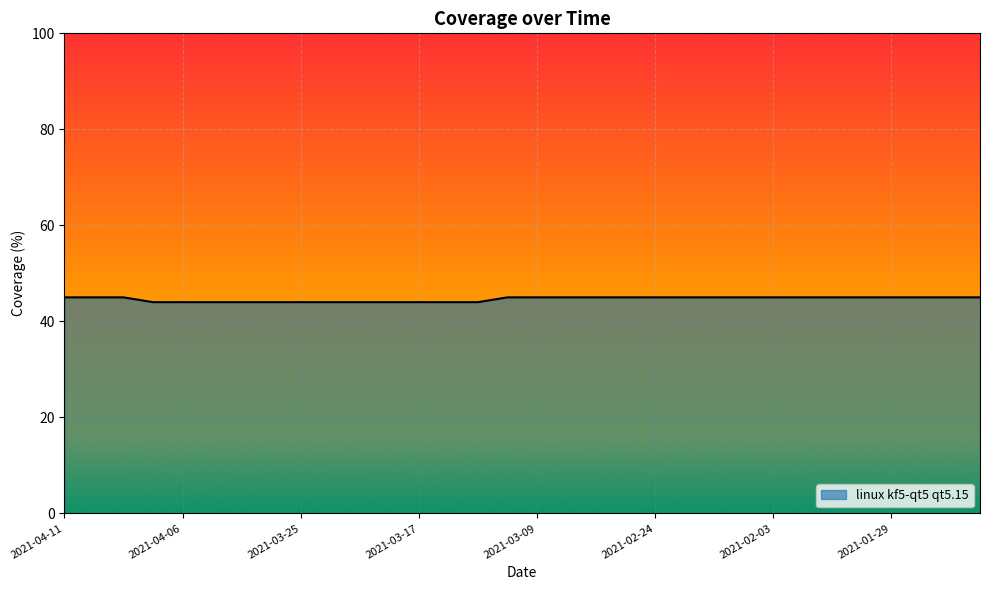

What is the greatest value displayed?

45